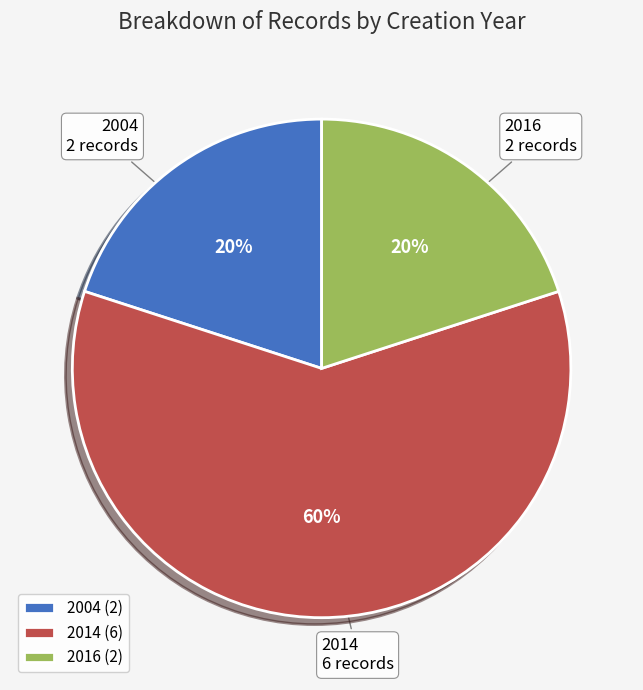

To the nearest percent, what portion does 2004 represent?

20%